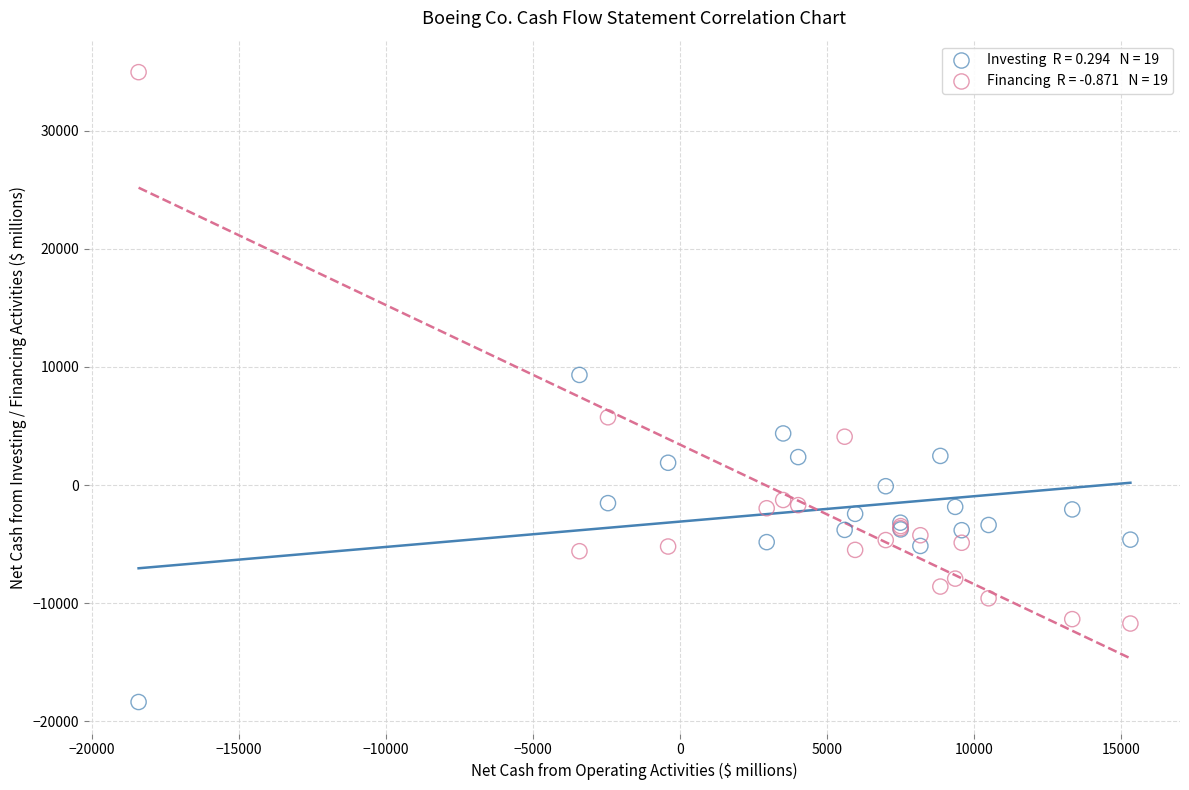

Across all series, what Y value is closest to 8294?

9324